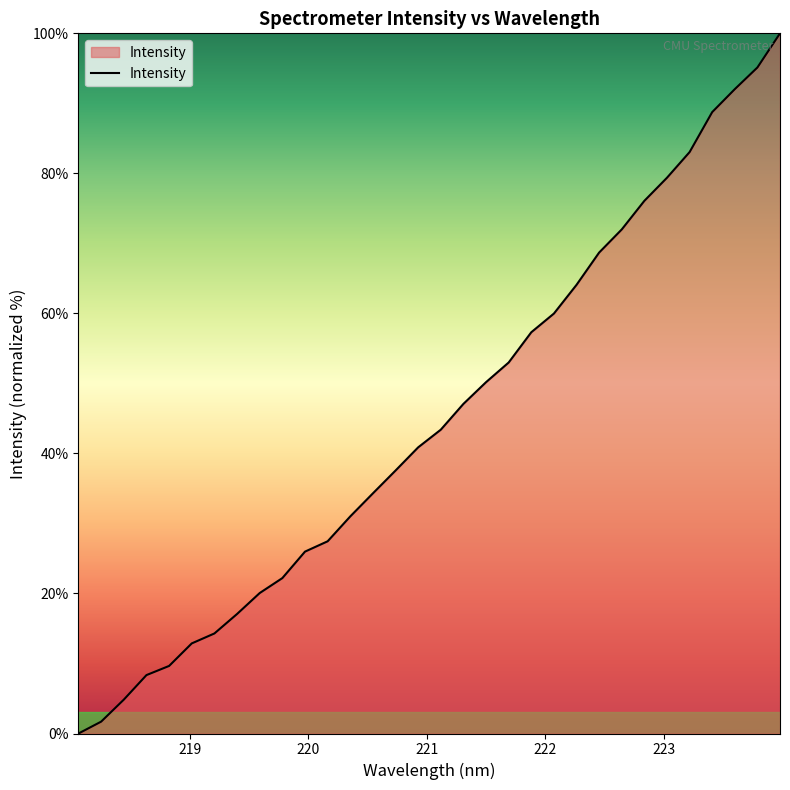

What is the greatest value displayed?

100.0